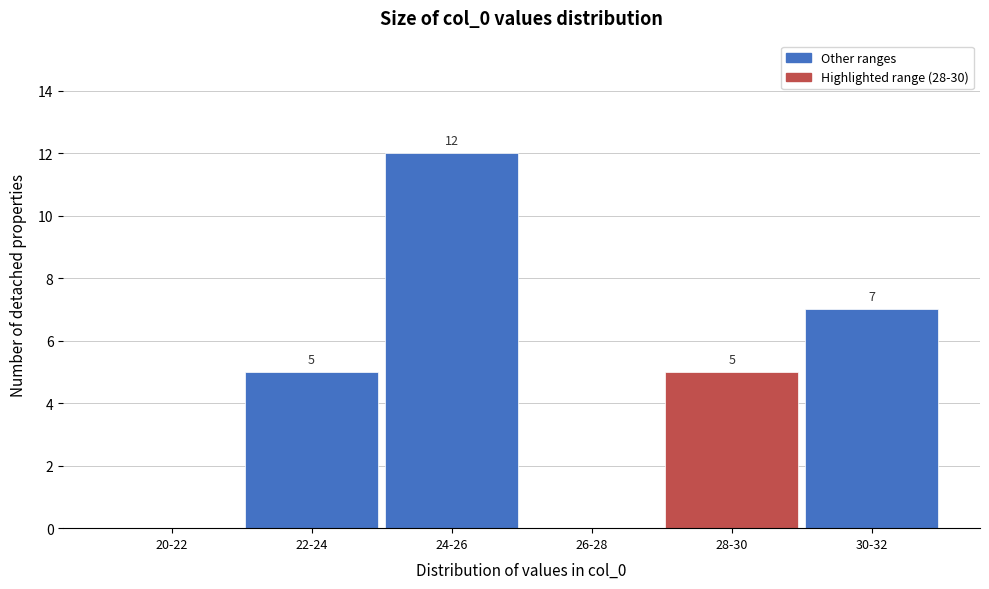

Reading left to right, transcribe all the data shown in this chart.

20-22=0	22-24=5	24-26=12	26-28=0	28-30=5	30-32=7